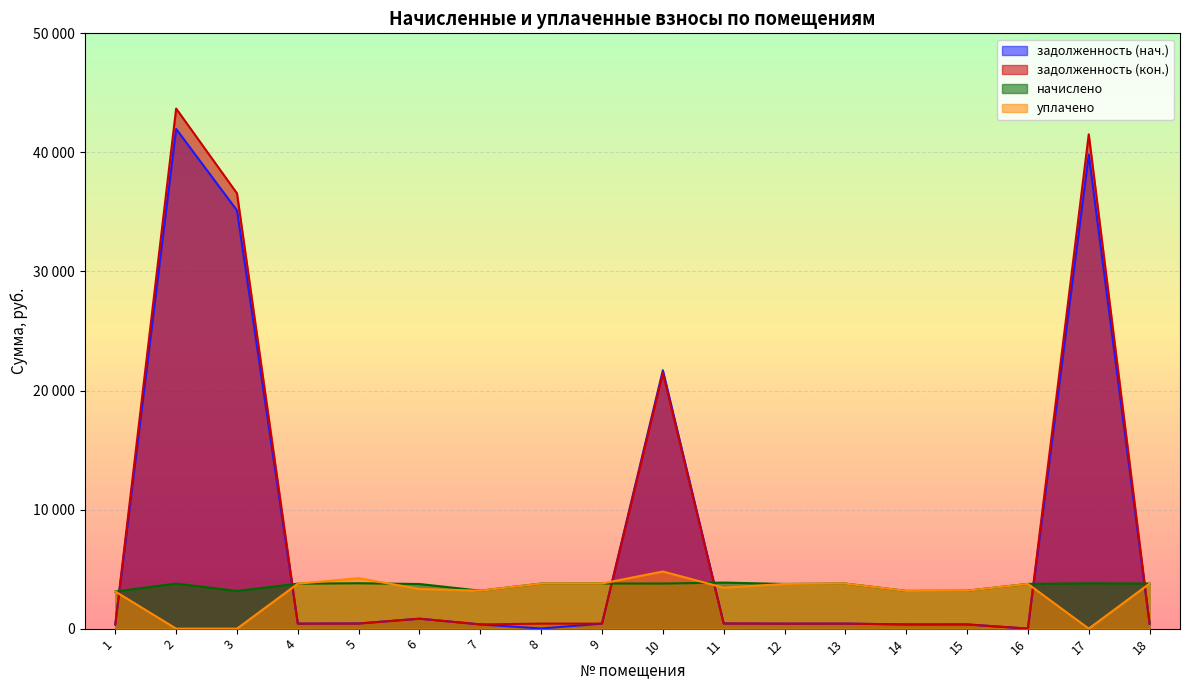

Where does the начислено series first go above 3785?

2